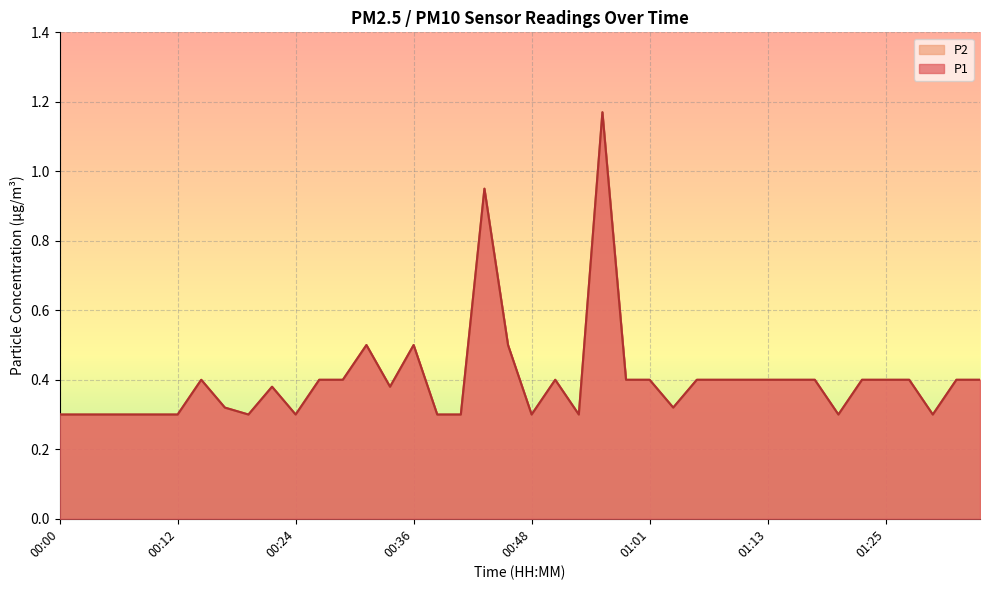

What is the sum of the P1 values at 00:53 and 00:07?

0.6